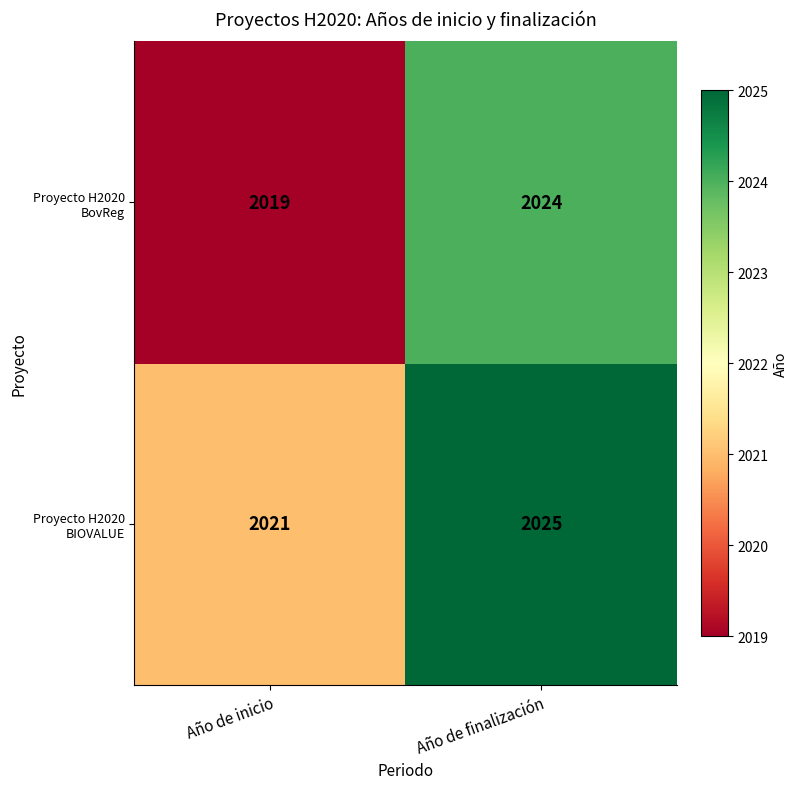

At how many categories does at least one series exceed 2022?

1